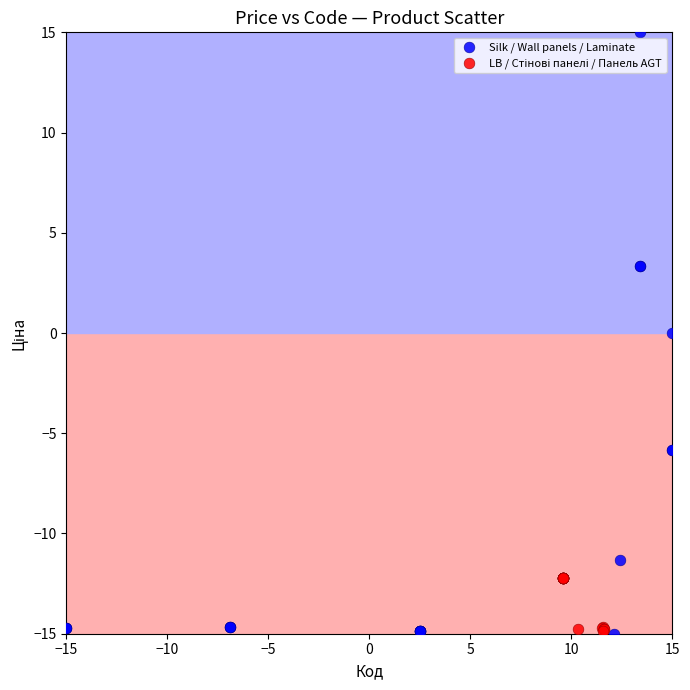

Which series has the largest Y range (max minus min)?

Silk / Wall panels / Laminate